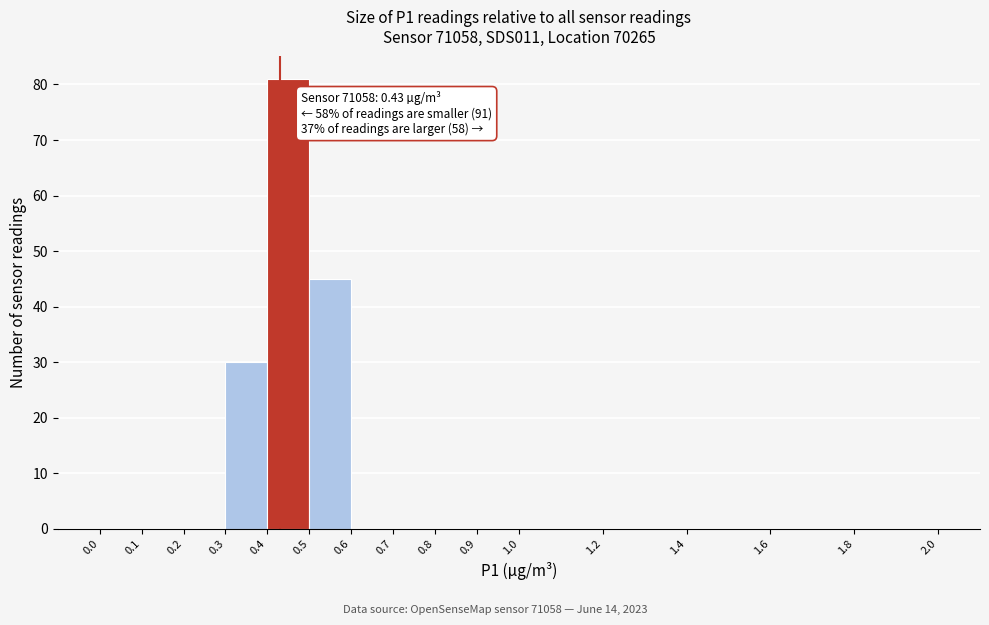

Over which range of the x-axis is the bar tallest?

0.4 to 0.5